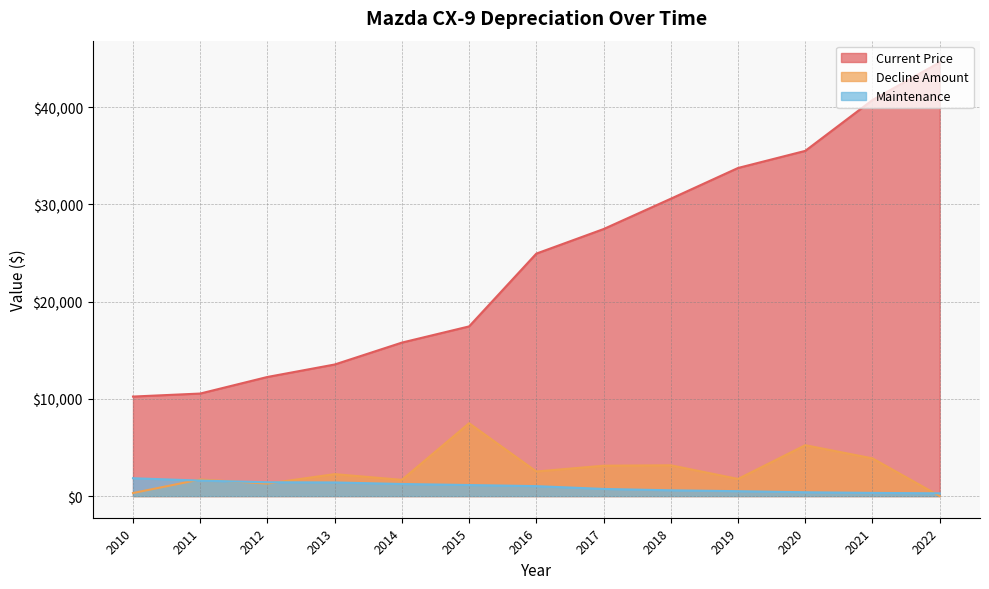

What is the difference between the maximum and second lowest values in the Current Price series?

34076